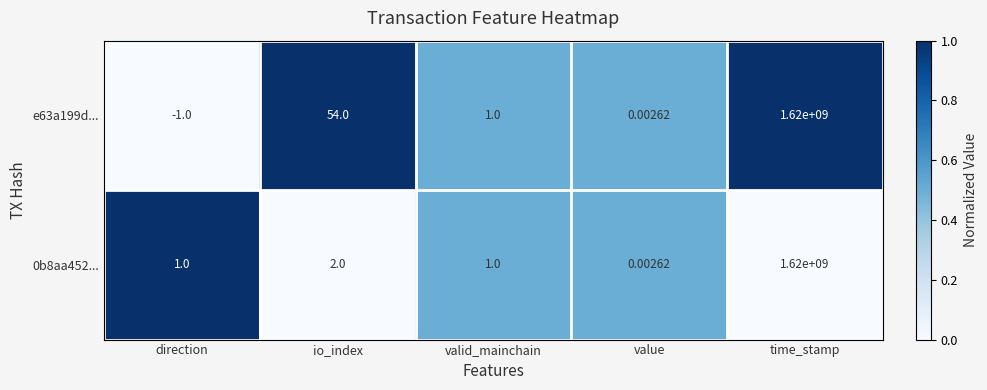

Where does the e63a199d... series first go above 1?

io_index